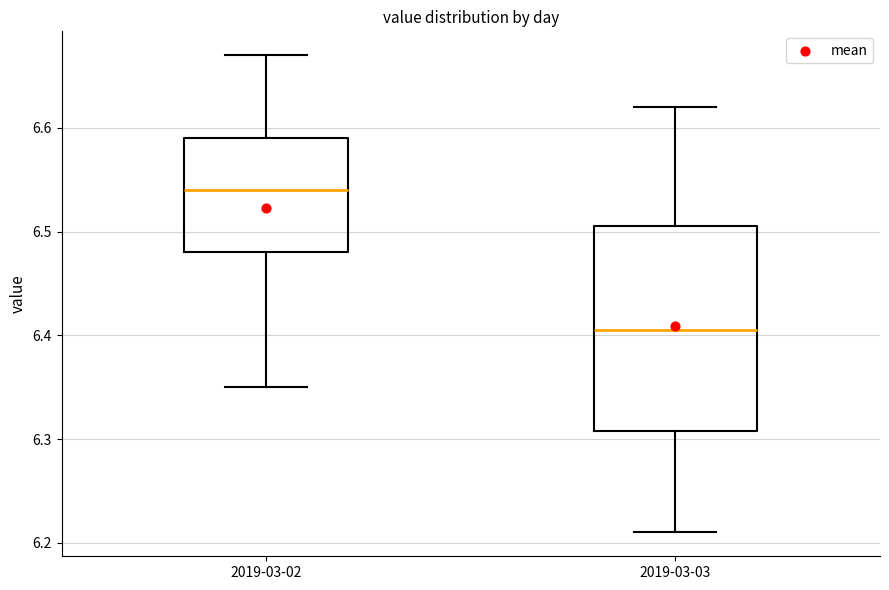

Which box has the highest median line?

2019-03-02